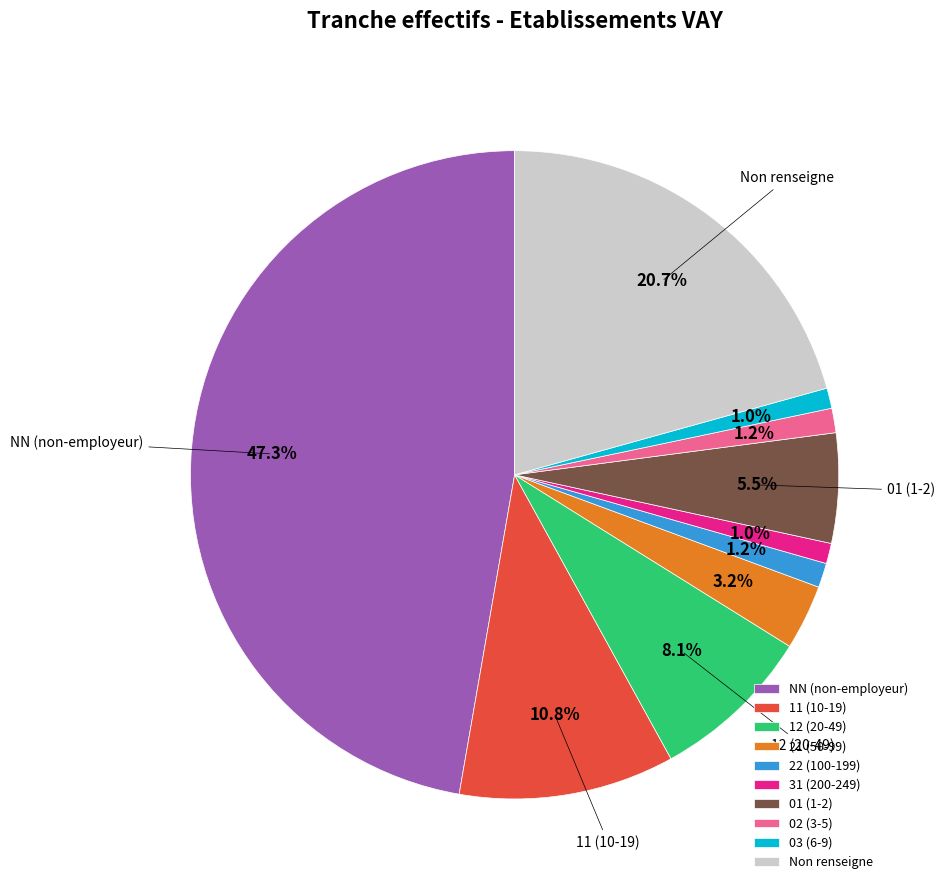

Which category has the biggest portion of the pie?

NN (non-employeur)